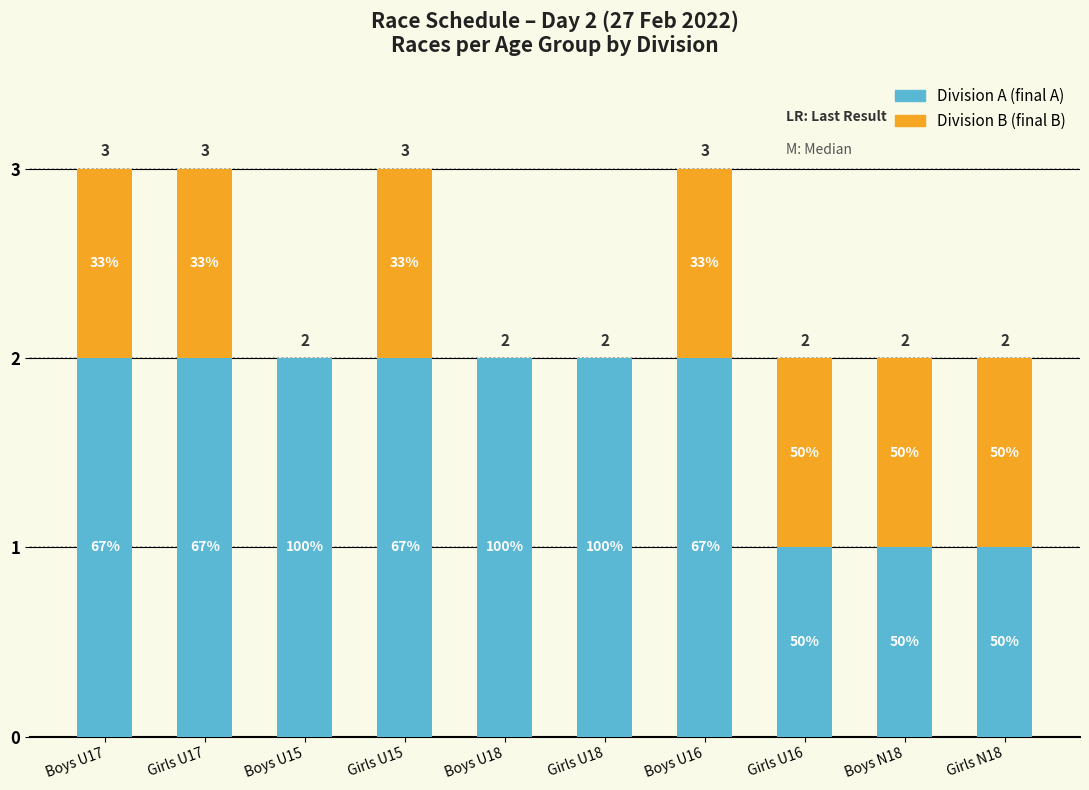

Are the bars horizontal?

No